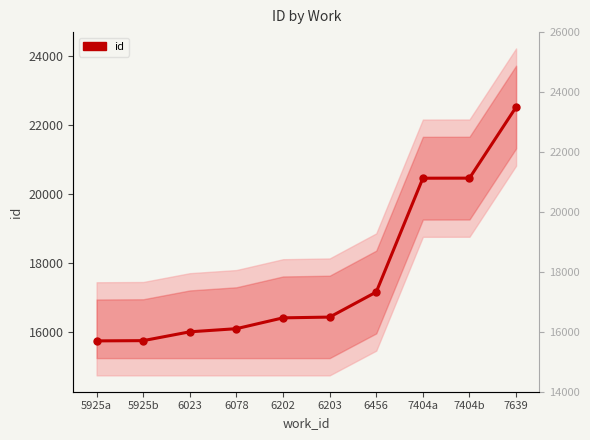

List the labels in order of value, smallest first.

5925a, 5925b, 6023, 6078, 6202, 6203, 6456, 7404a, 7404b, 7639